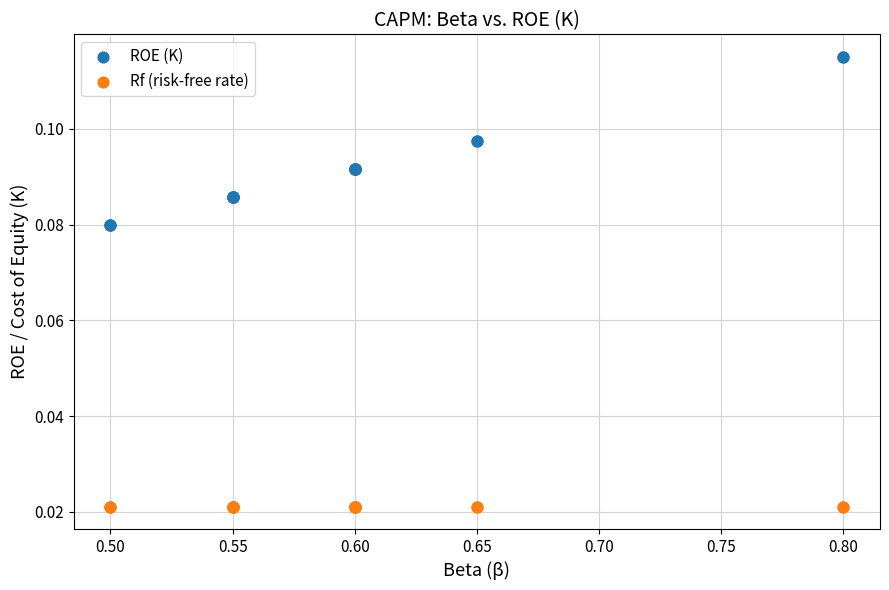

Which series reaches the minimum Y coordinate?

Rf (risk-free rate)